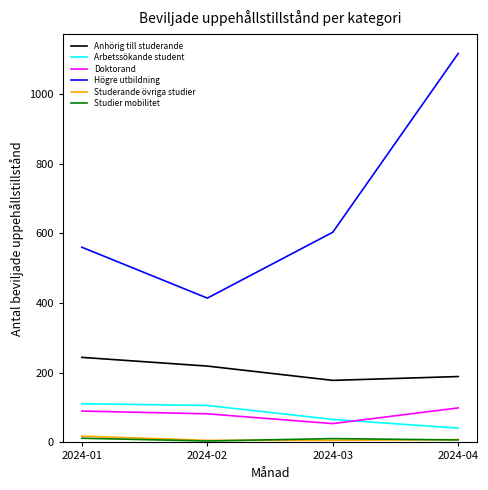

True or false: Arbetssökande student and Studerande övriga studier intersect in this chart.

False